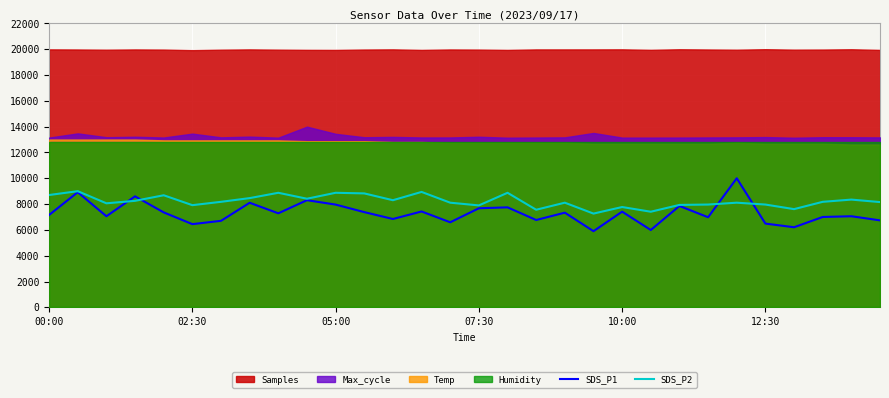

How many values in the SDS_P1 series exceed 7285?

15